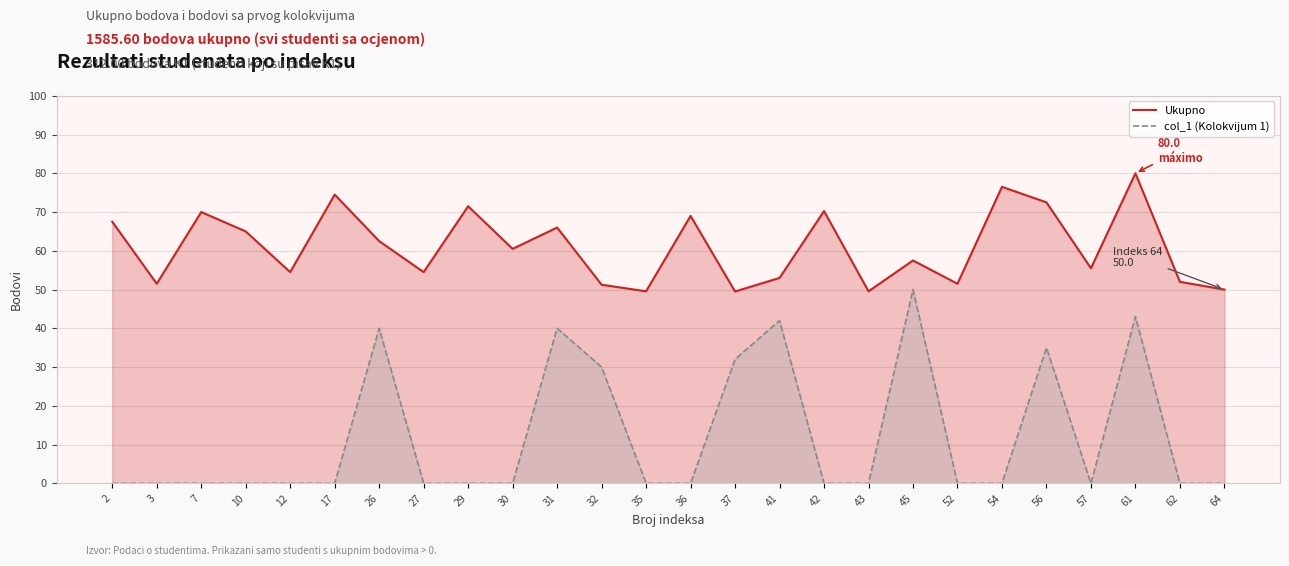

What is the minimum value for Ukupno?

49.5